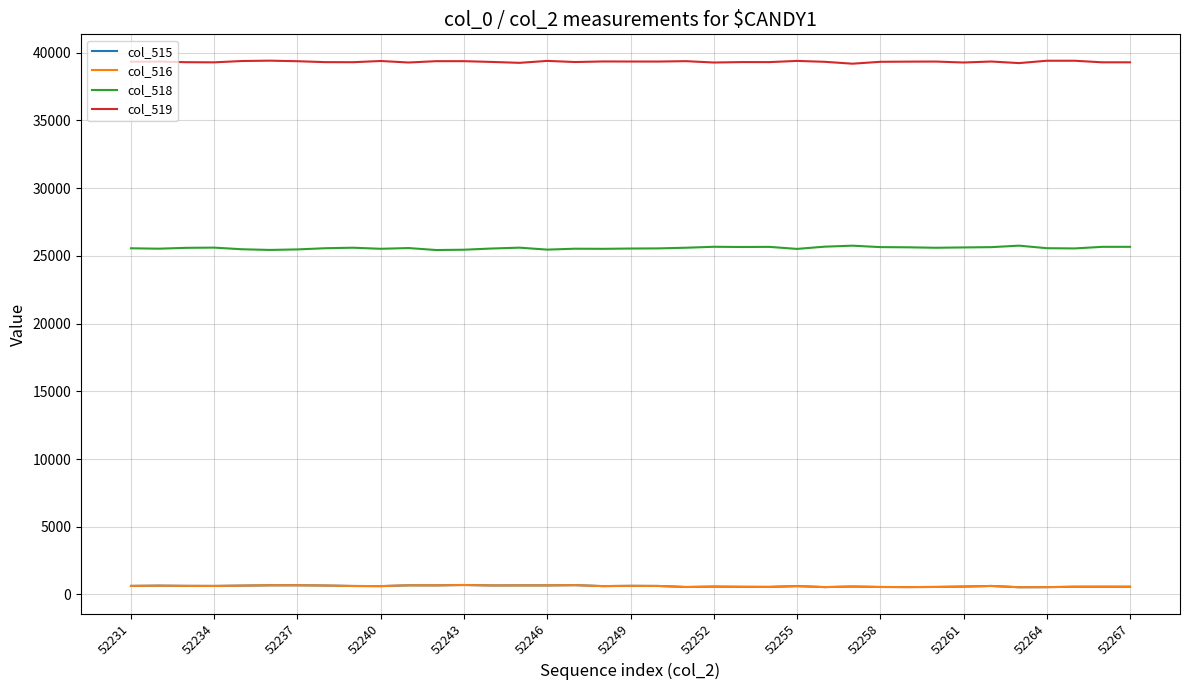

What is the maximum value shown in the chart?

39418